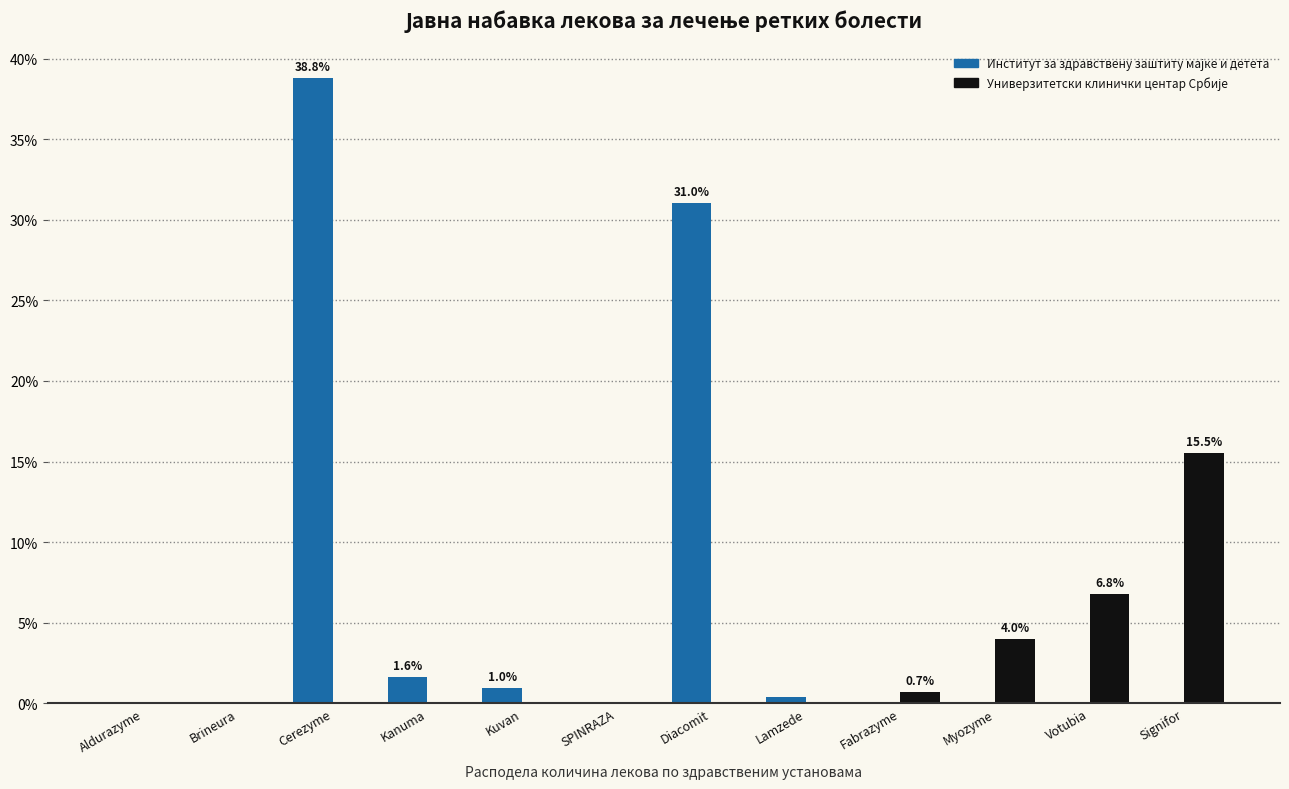

At which category is the sum across all series the highest?

Cerezyme